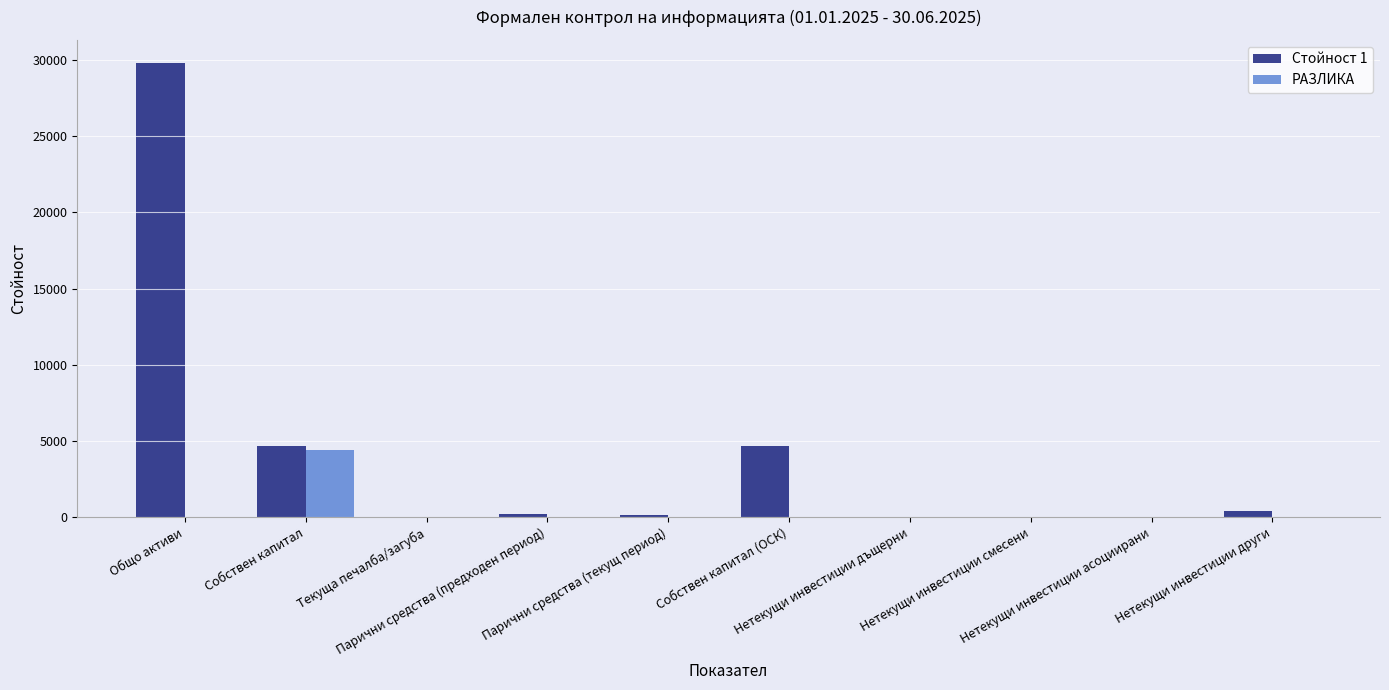

Are the bars grouped side by side (vs. stacked)?

Yes